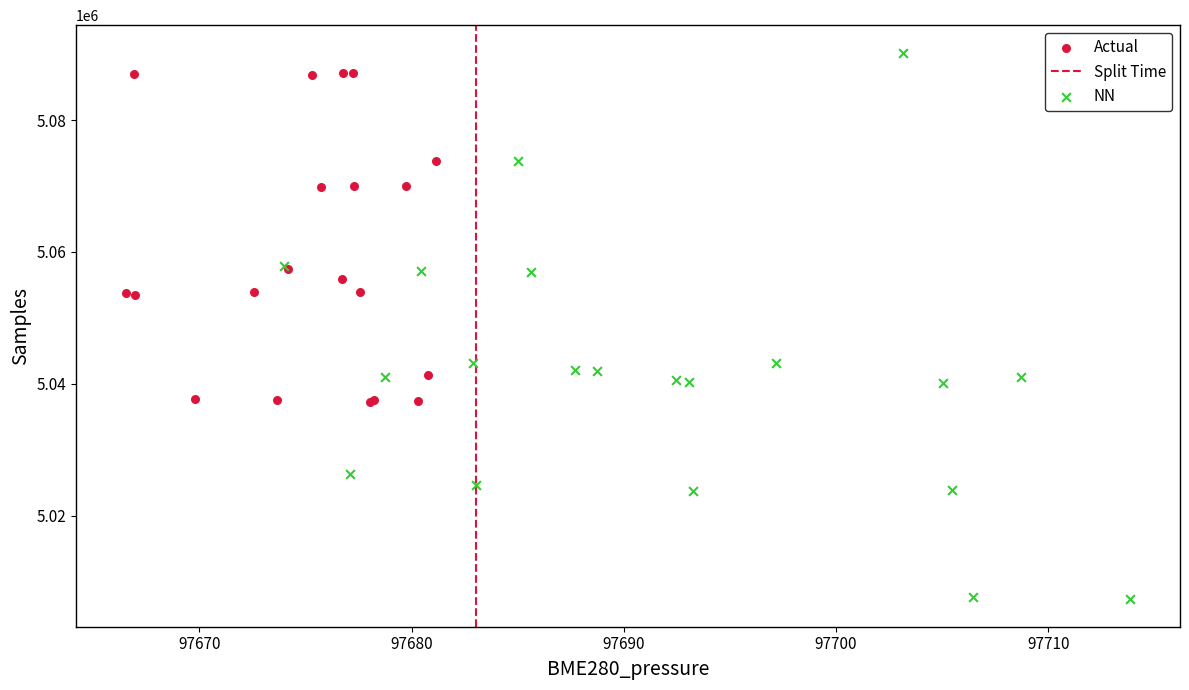

Which series contains the lowest Y value?

NN